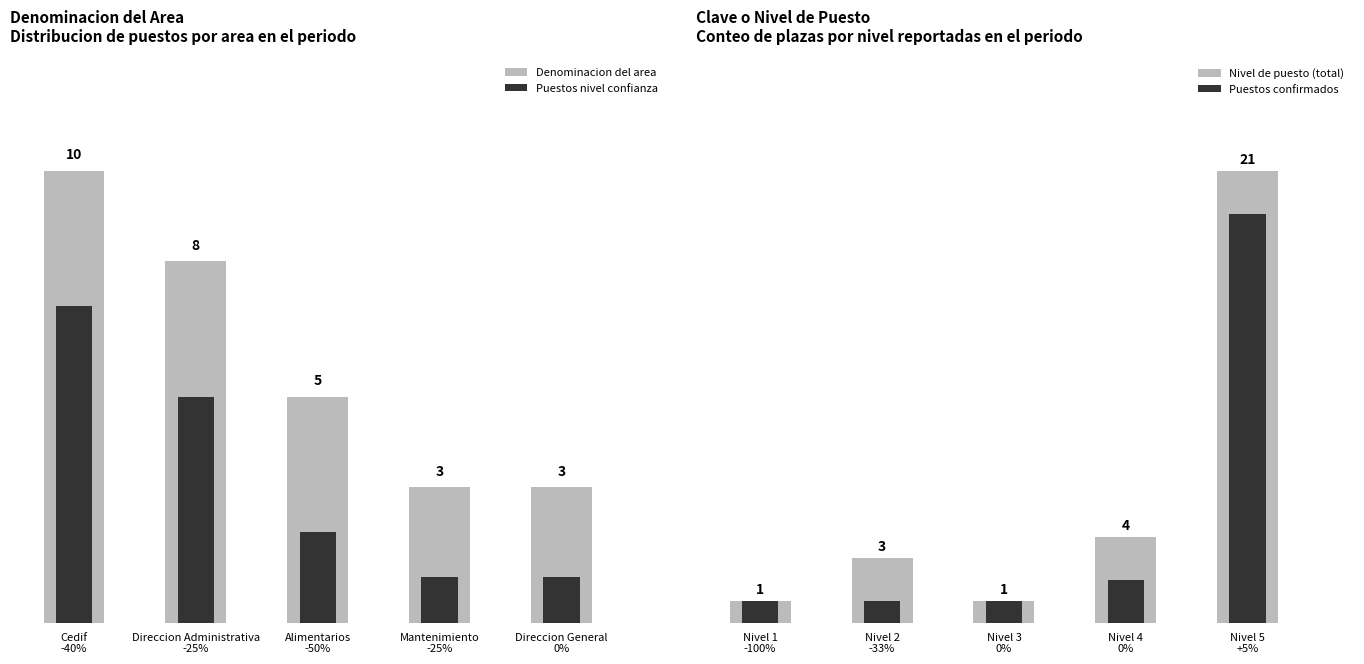

Reading right to left, transcribe all the data shown in this chart.

Denominacion del area: 3	3	5	8	10
Puestos nivel confianza: 1	1	2	5	7
Nivel de puesto (total): 21	4	1	3	1
Puestos confirmados: 19	2	1	1	1